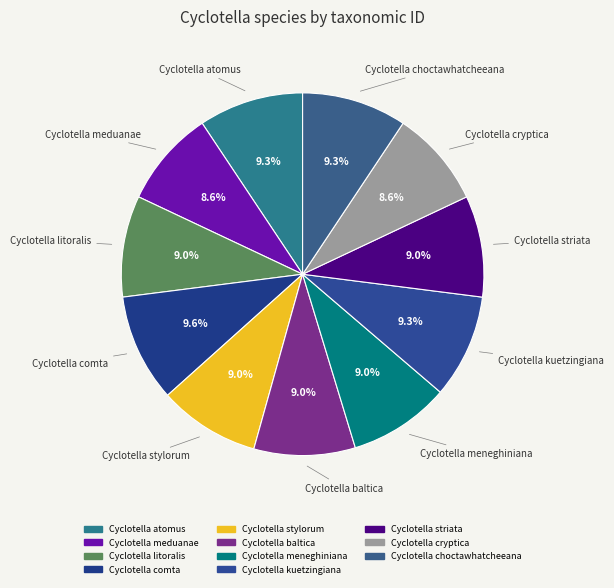

Does Cyclotella comta represent more than half of the total?

No